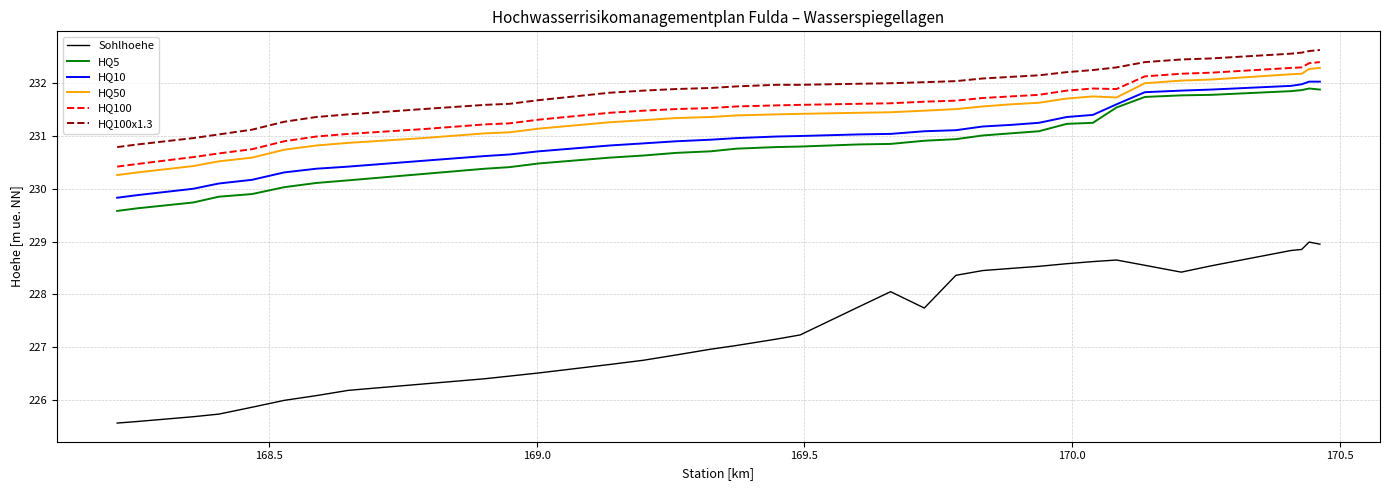

Which series has the largest range (max minus min)?

Sohlhoehe